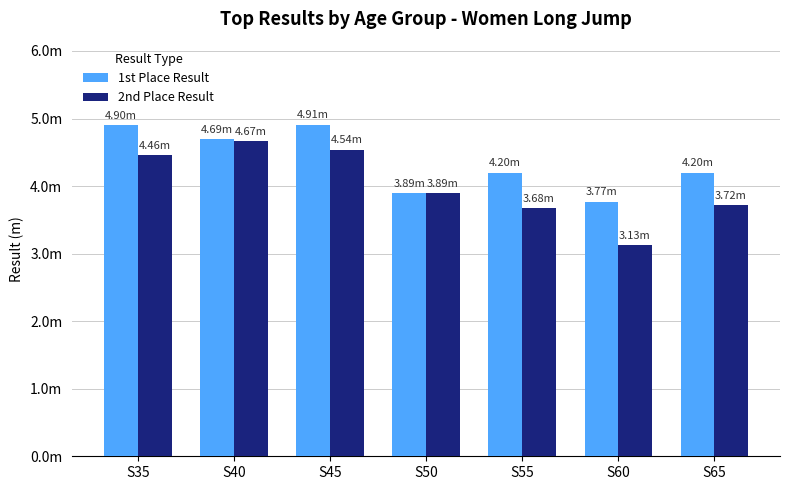

What are all the series names shown in the legend?

1st Place Result, 2nd Place Result